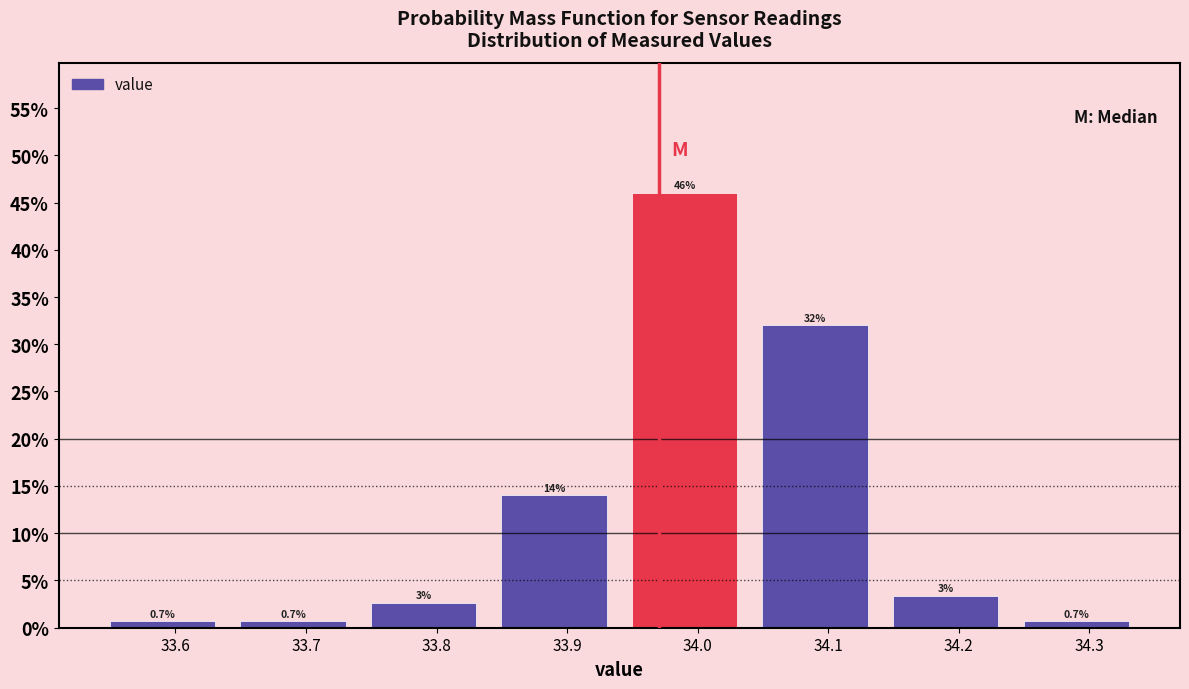

Over which range of the x-axis is the bar tallest?

33.94 to 34.04